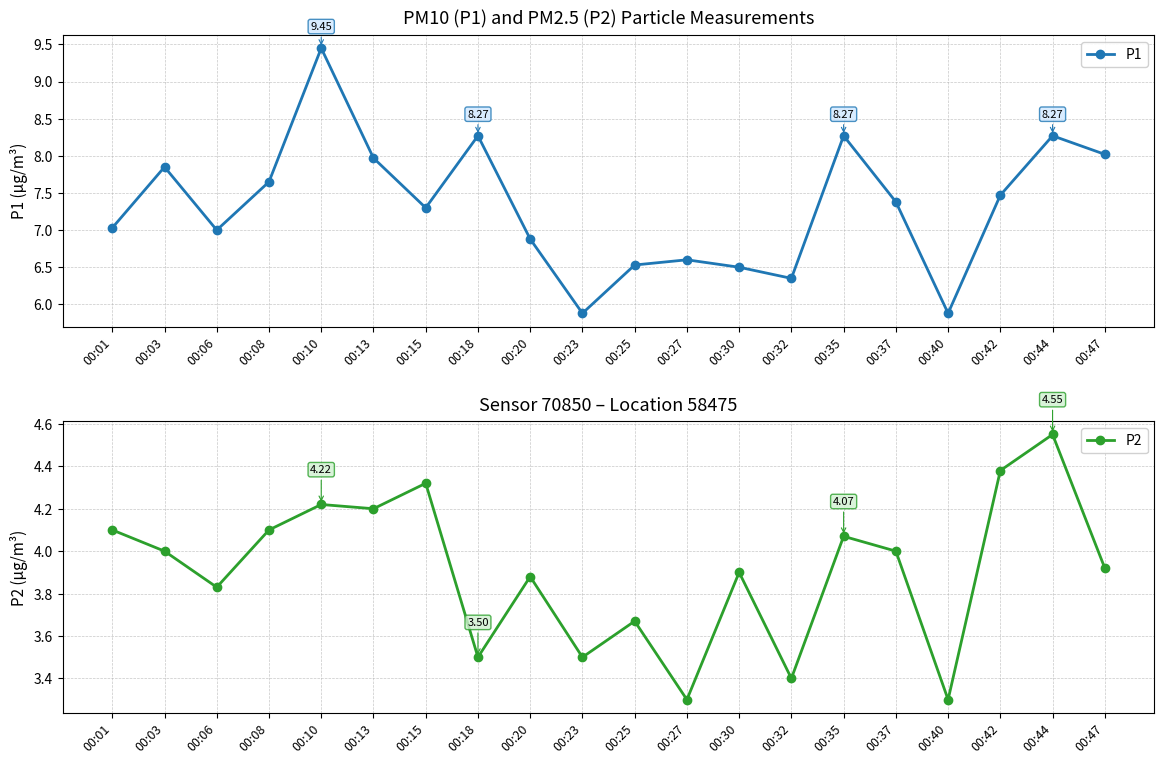

What is the total value across all series at 00:35?

12.3